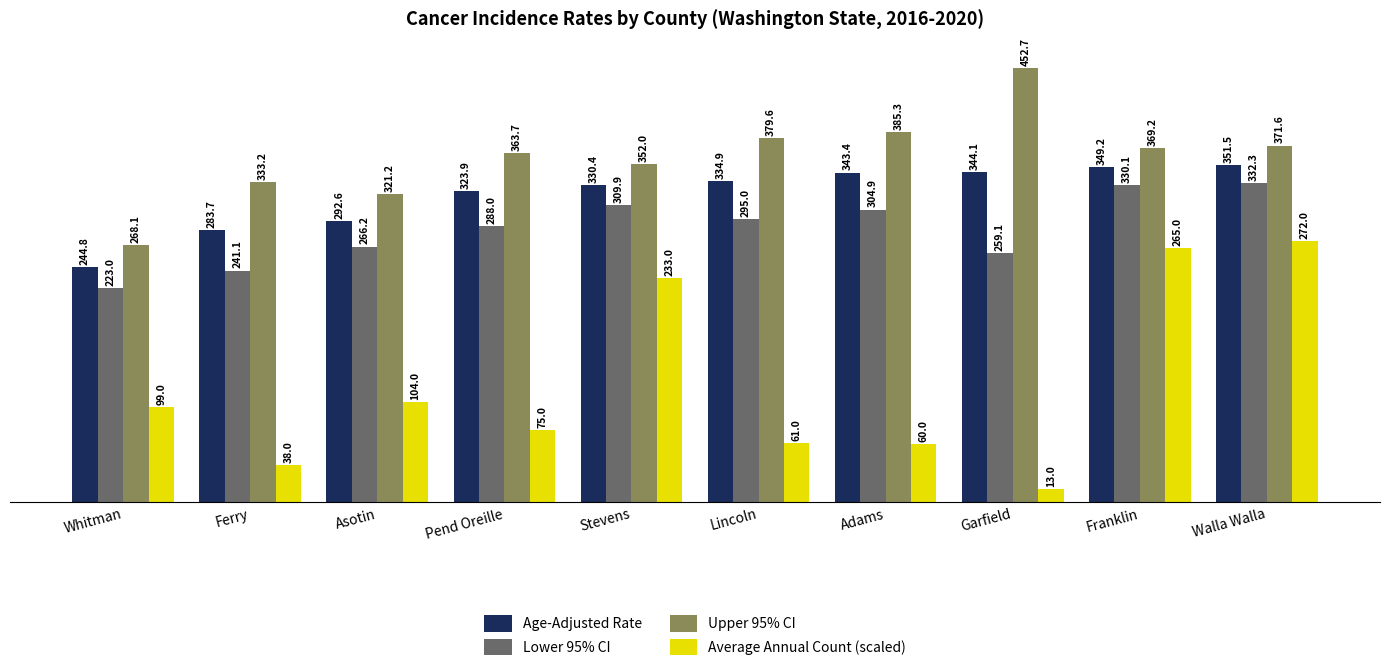

What is the greatest value displayed?

452.7